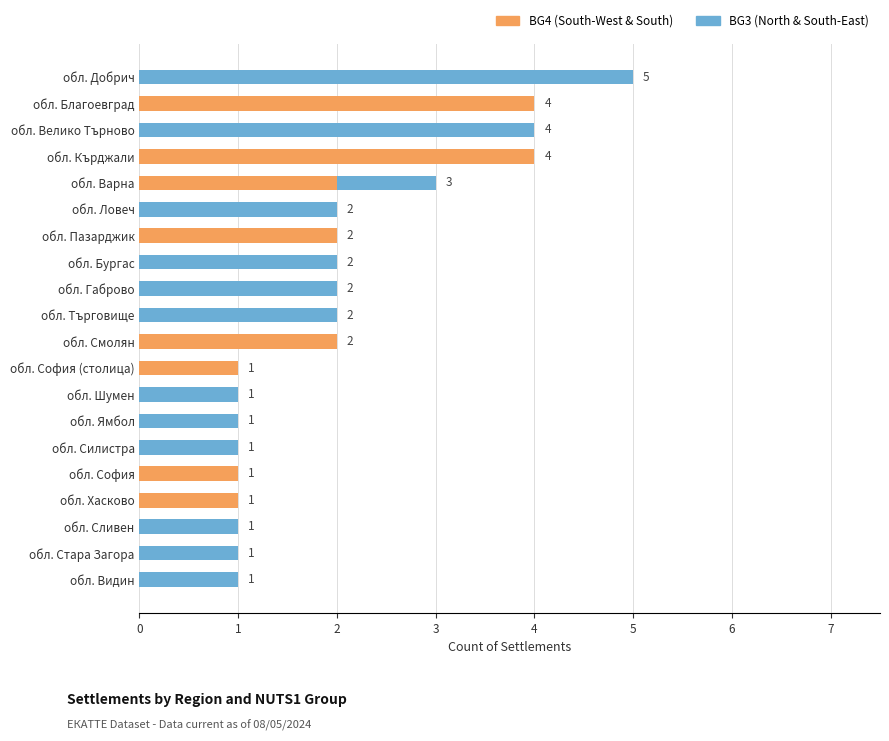

What are all the series names shown in the legend?

BG4 (South-West & South), BG3 (North & South-East)